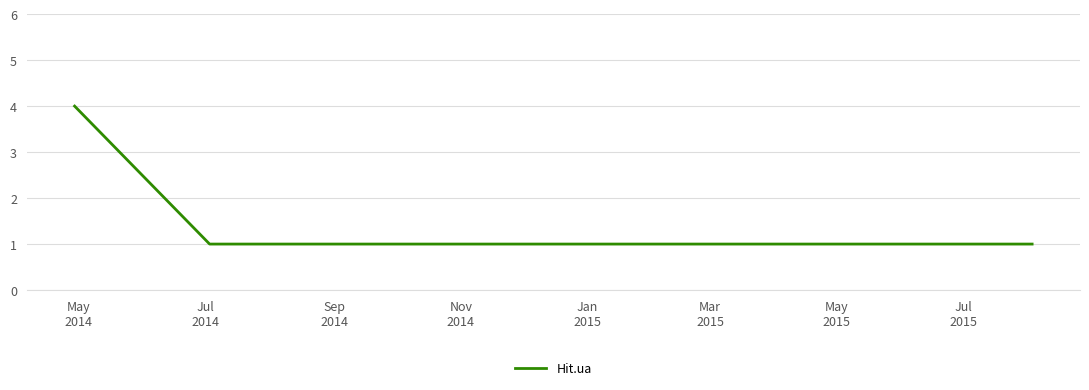

Reading left to right, extract all data points from this chart.

4	1	1	1	1	1	1	1	1	1	1